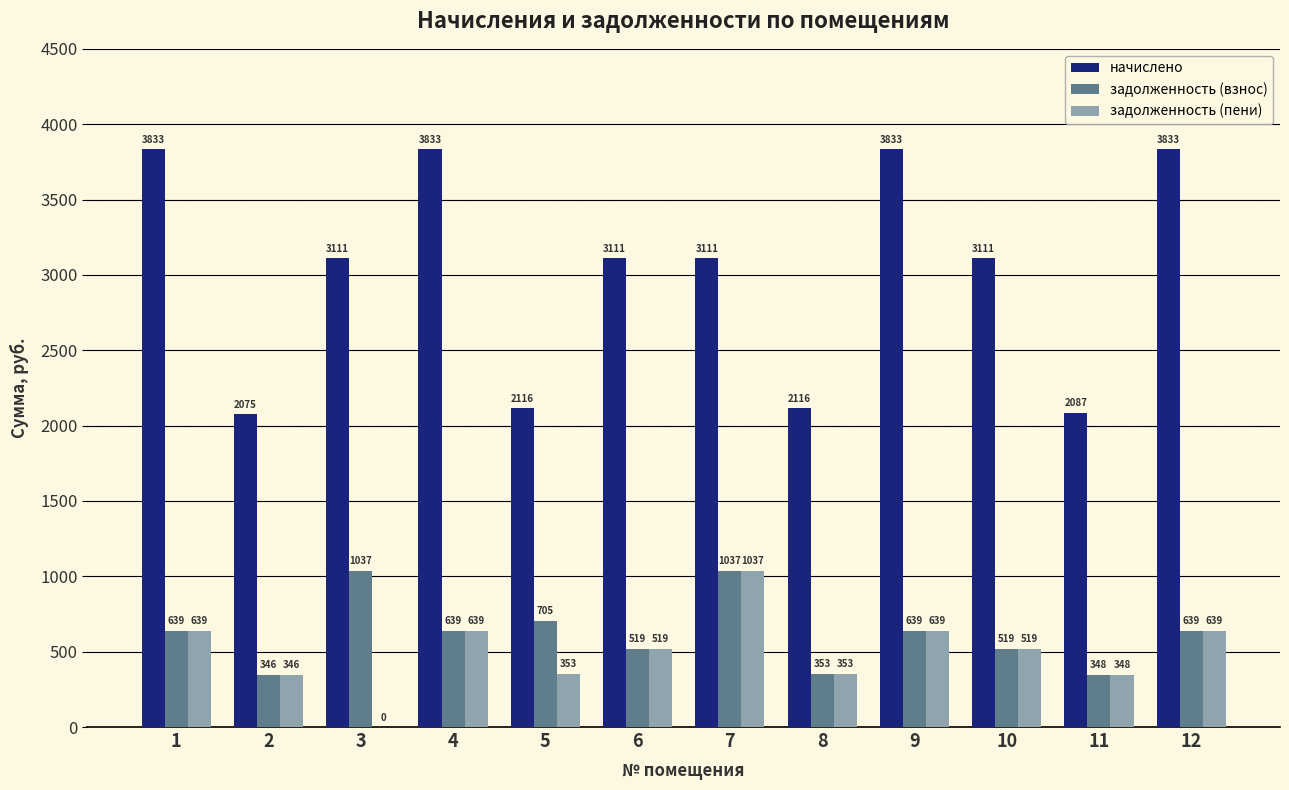

Are the bars horizontal?

No